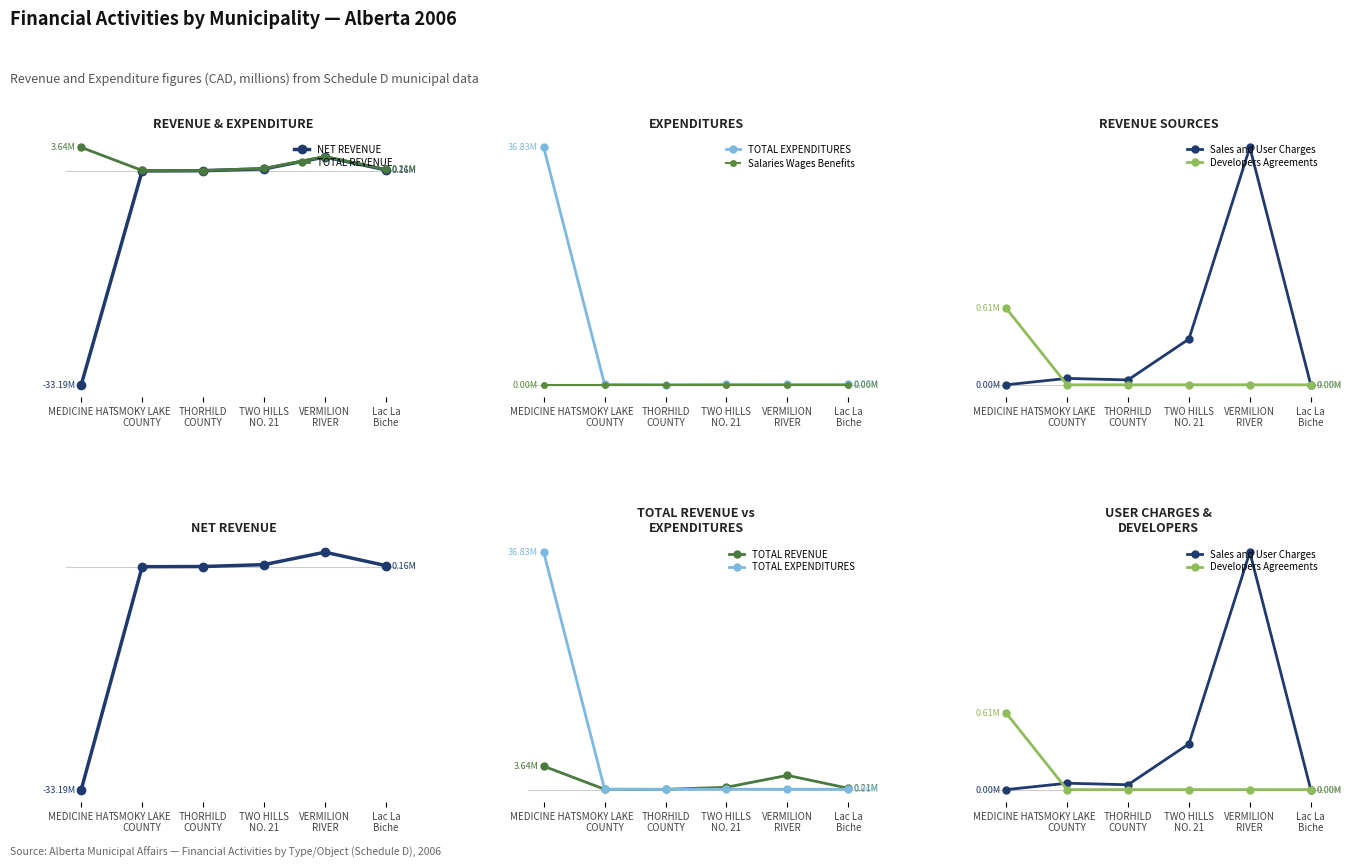

How many values in the NET REVENUE series are below 0?

2